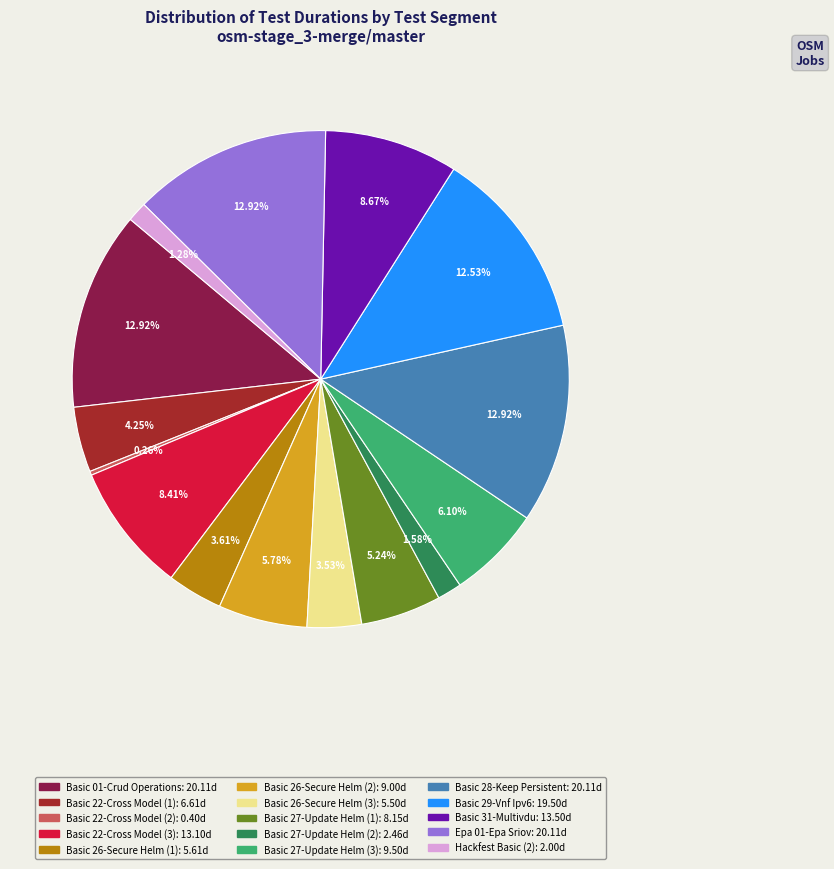

True or false: Basic 22-Cross Model (3) accounts for 1% of the total.

False